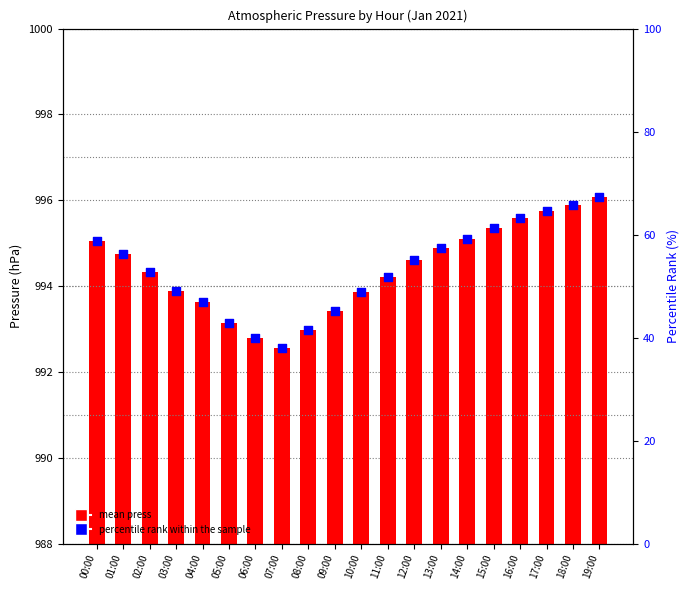

What is the total value across all series at 04:00?

1040.5